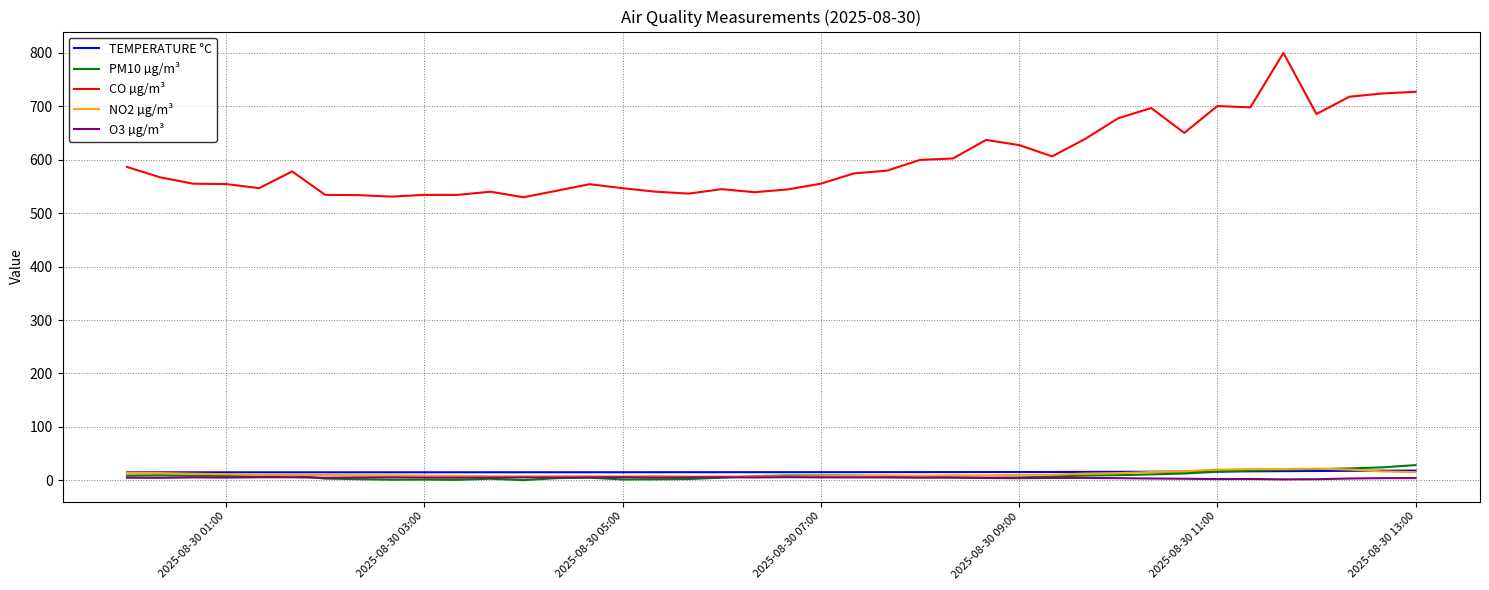

In PM10 µg/m³, how many points are lower than both neighbors (excluding endpoints)?

6